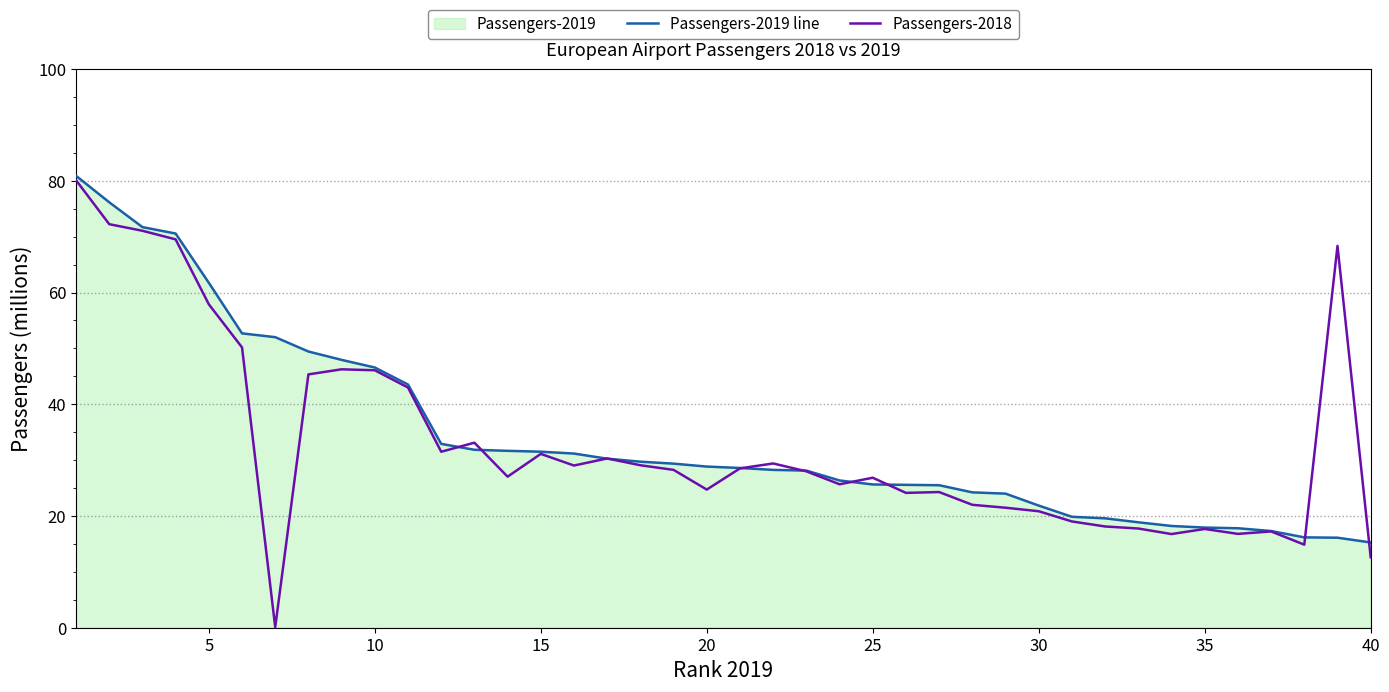

True or false: Passengers-2018 has a value of 128.6 at 5.

False